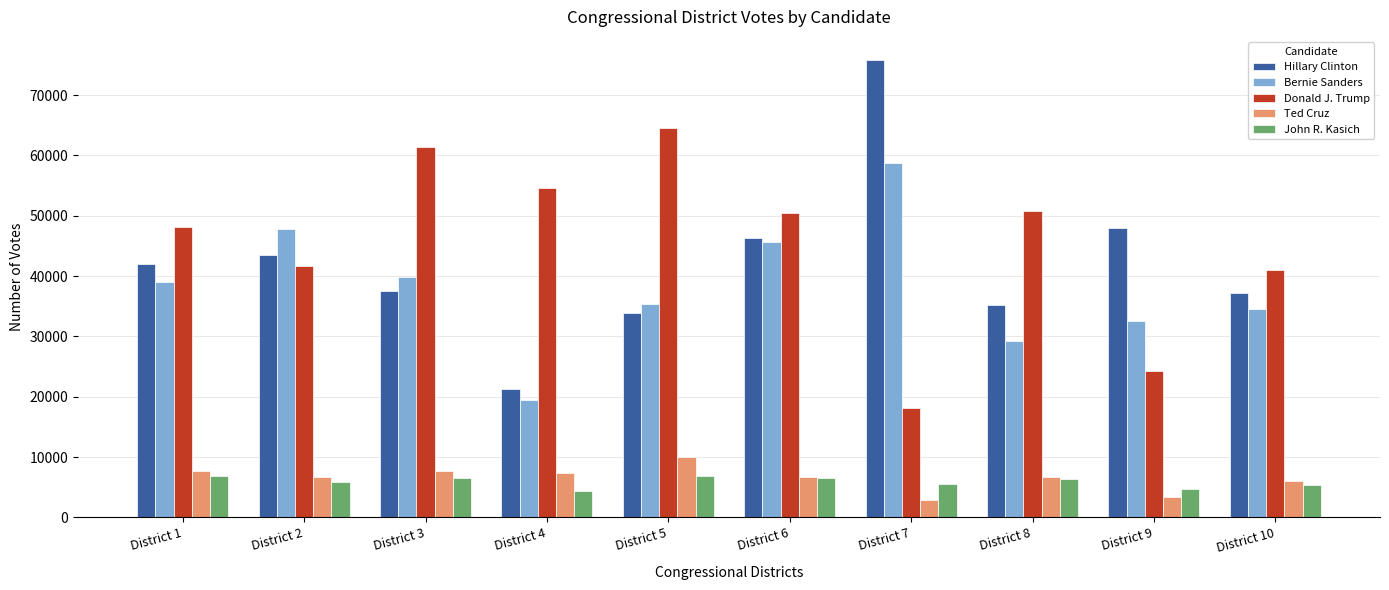

What is the sum of the Donald J. Trump values at District 2 and District 5?

106183